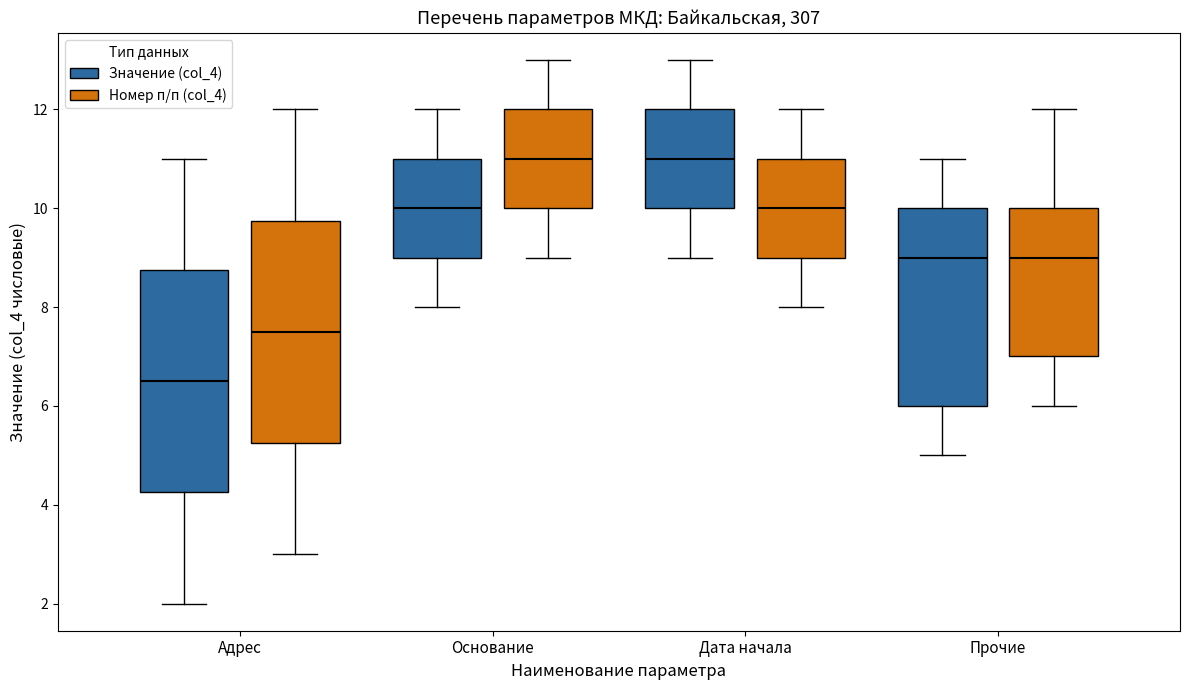

Where is the lower edge of the box for Основание (Номер п/п (col_4)) on the y-axis? The values are not printed on the chart, so give them approximately, as read against the axis.

10.0